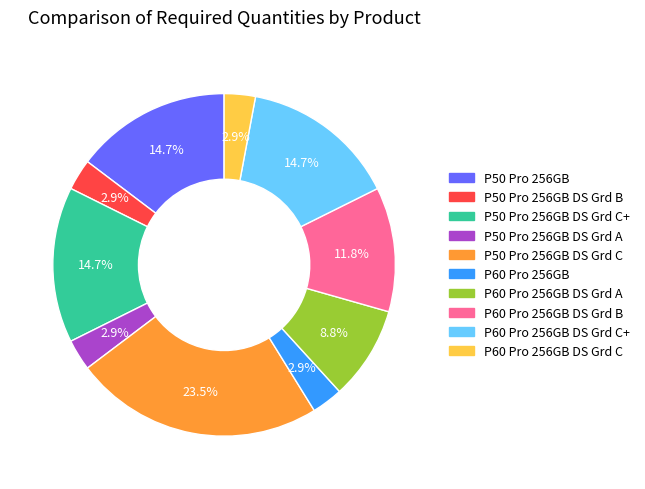

What is the largest slice in the pie chart?

P50 Pro 256GB DS Grd C